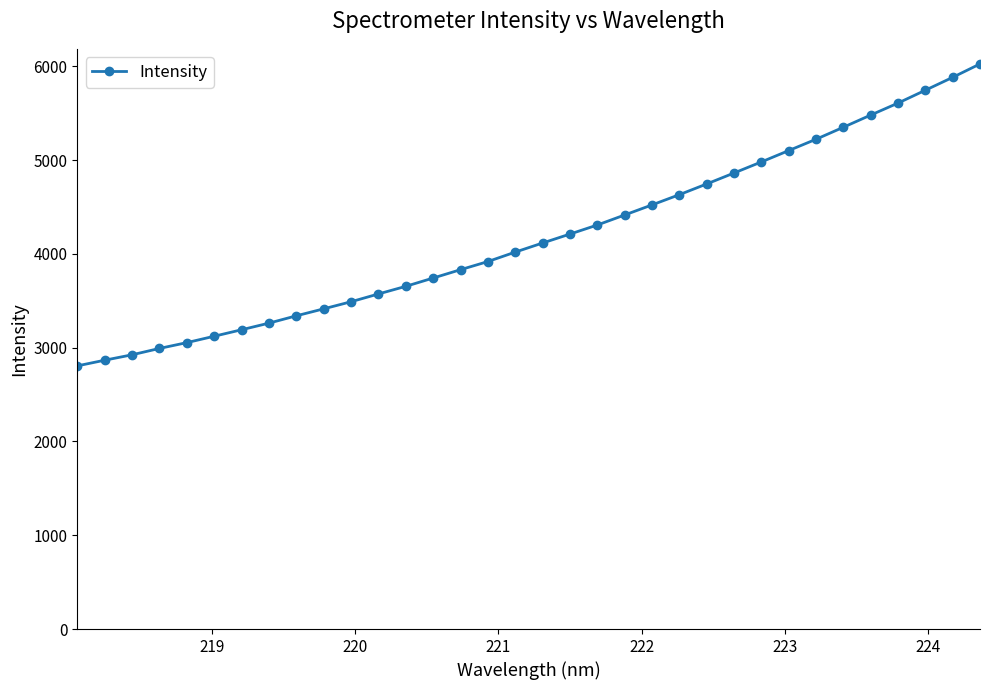

What is the difference between the second highest and minimum values?

3077.1